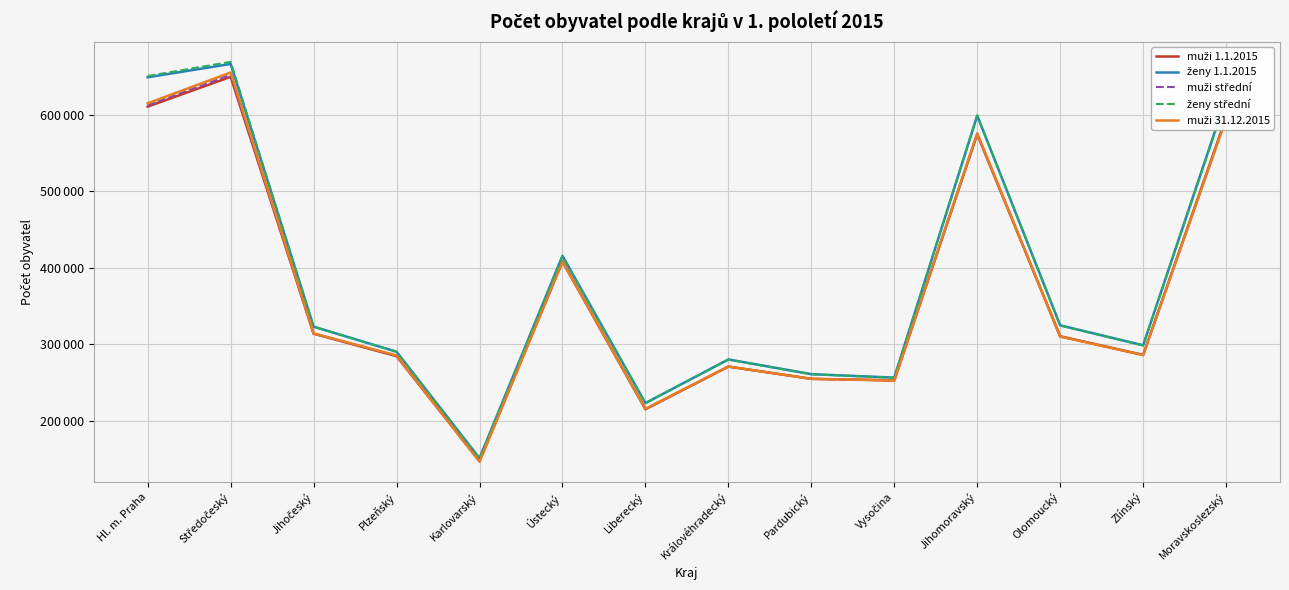

Reading left to right, list all the values displayed in this chart.

muži 1.1.2015: 610376	649245	314047	284689	147767	408283	215413	271147	255137	253176	574178	310718	286361	596390
ženy 1.1.2015: 648703	666054	323253	290434	151526	415689	223438	280443	261235	256719	598675	324993	298900	621286
muži střední: 612180	651904	314119	285072	147427	408137	215627	271042	255153	252972	574715	310428	286215	595251
ženy střední: 650327	668817	323173	290593	151079	415244	223525	280228	261094	256535	598848	324666	298613	619958
muži 31.12.2015: 614669	654935	314447	285647	147125	407928	215907	271159	255159	252964	575536	310286	286156	594412